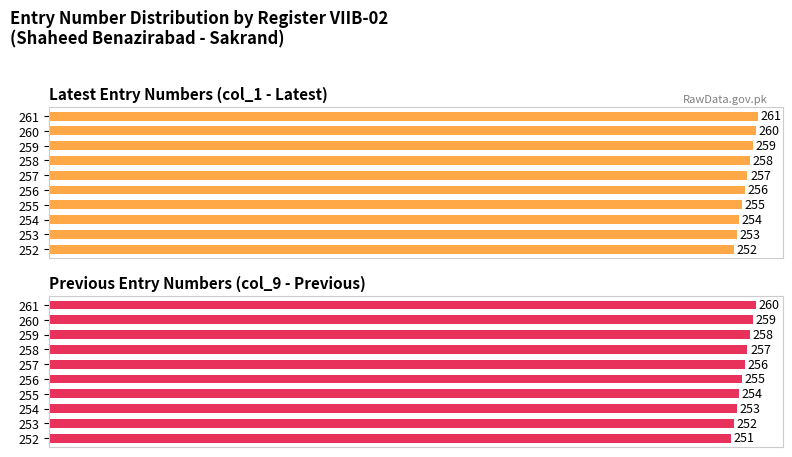

Count the number of categories in the chart.

10